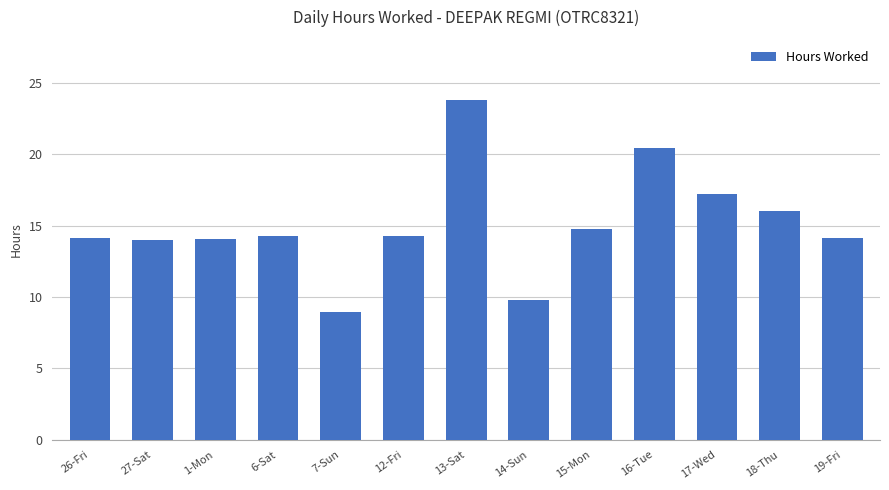

What is the label of the 2nd bar from the right?

18-Thu